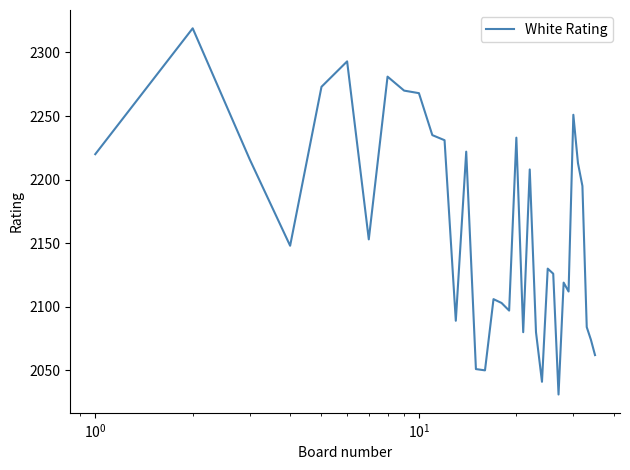

What is the difference between the maximum and minimum values?

288